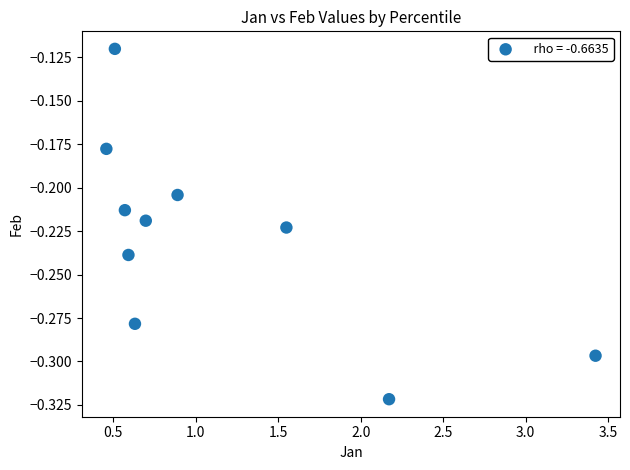

What is the average X value?

1.1